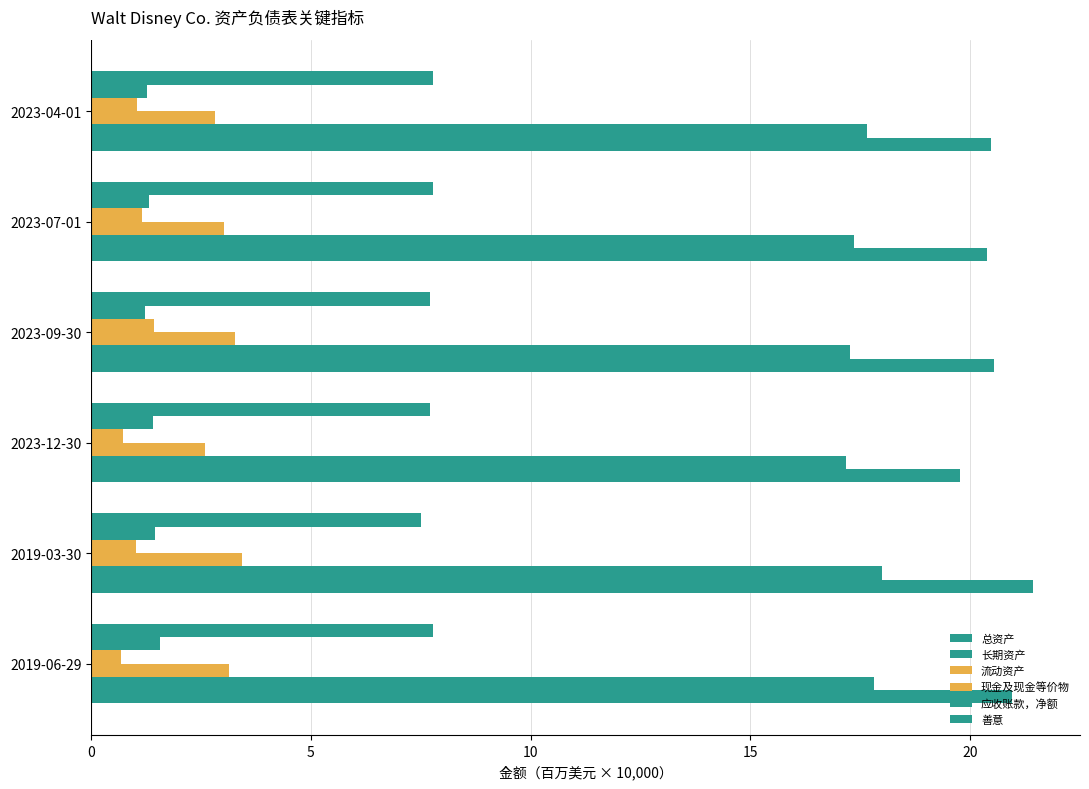

What is the maximum value for 应收账款，净额?

1.6